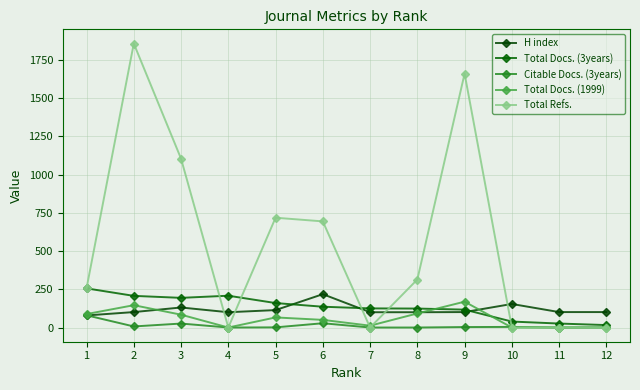

What is the difference between the highest and lowest values at 12?

101